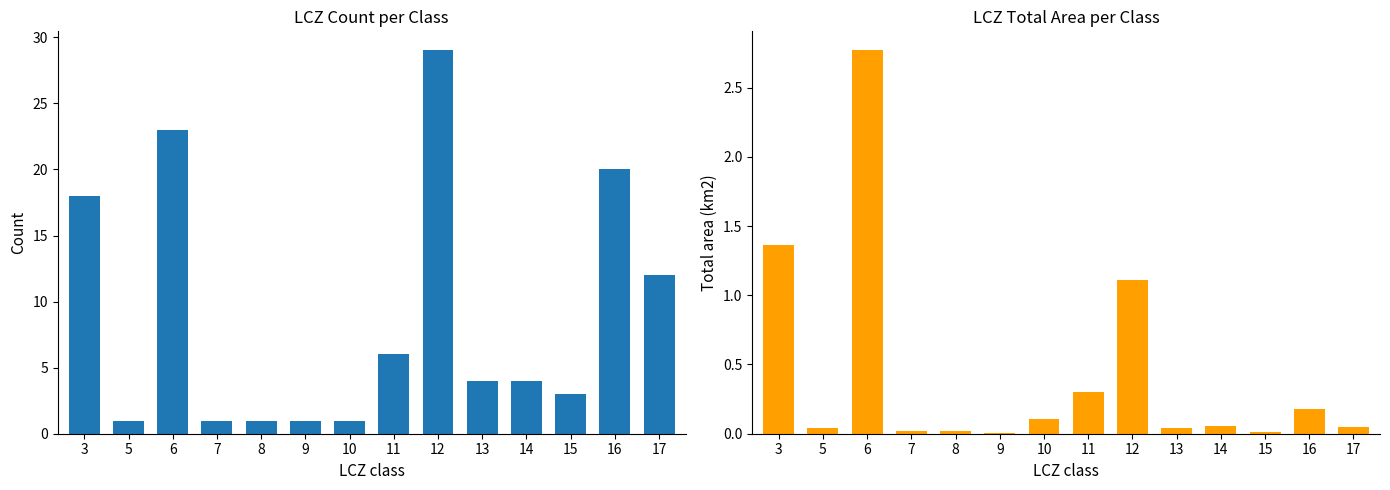

Where is Total area (km2) nearest to the value 1?

12